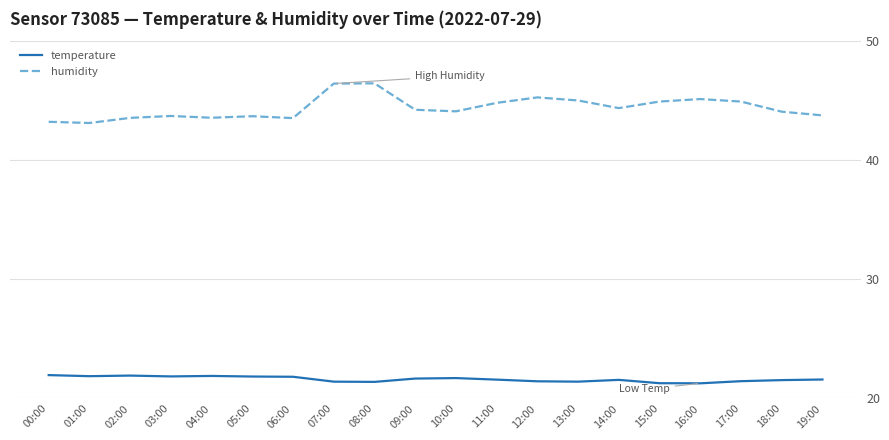

Does the chart have visible grid lines?

Yes